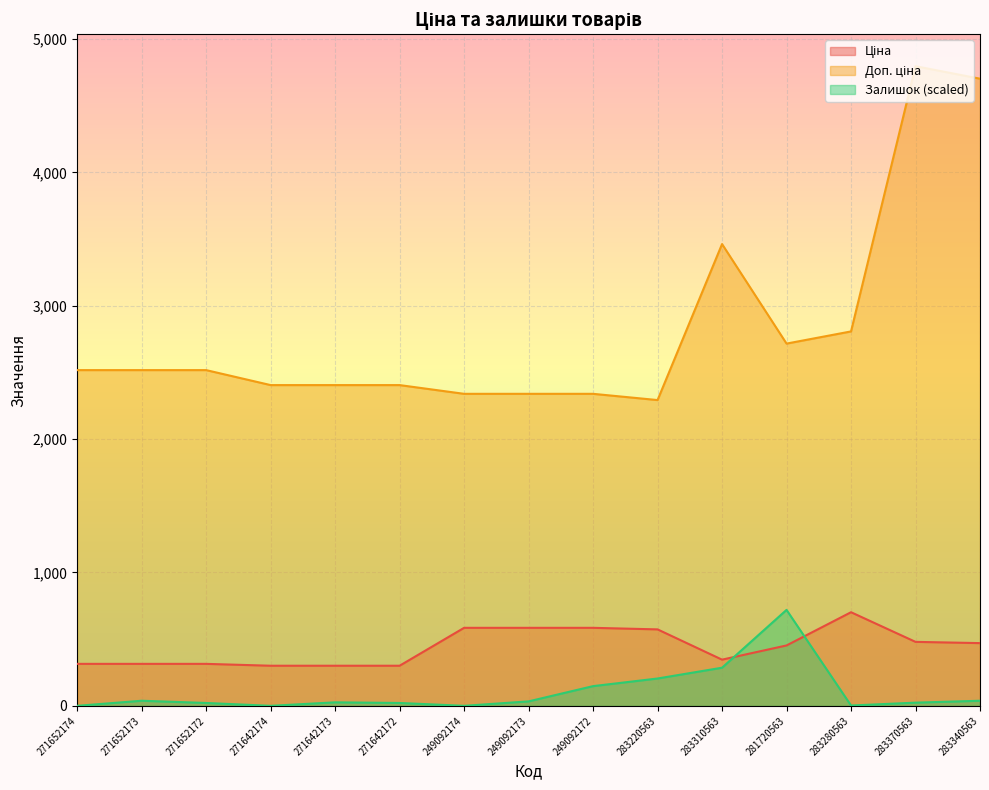

Which category has the highest value across all series?

283370563